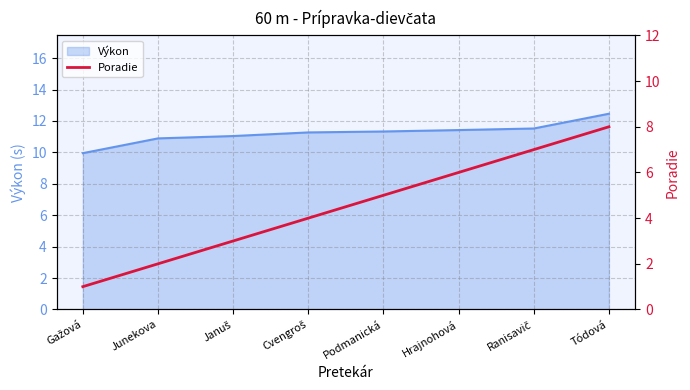

Rank the categories by value from lowest to highest.

Gažová, Junekova, Januš, Cvengroš, Podmanická, Hrajnohová, Ranisavič, Tódová